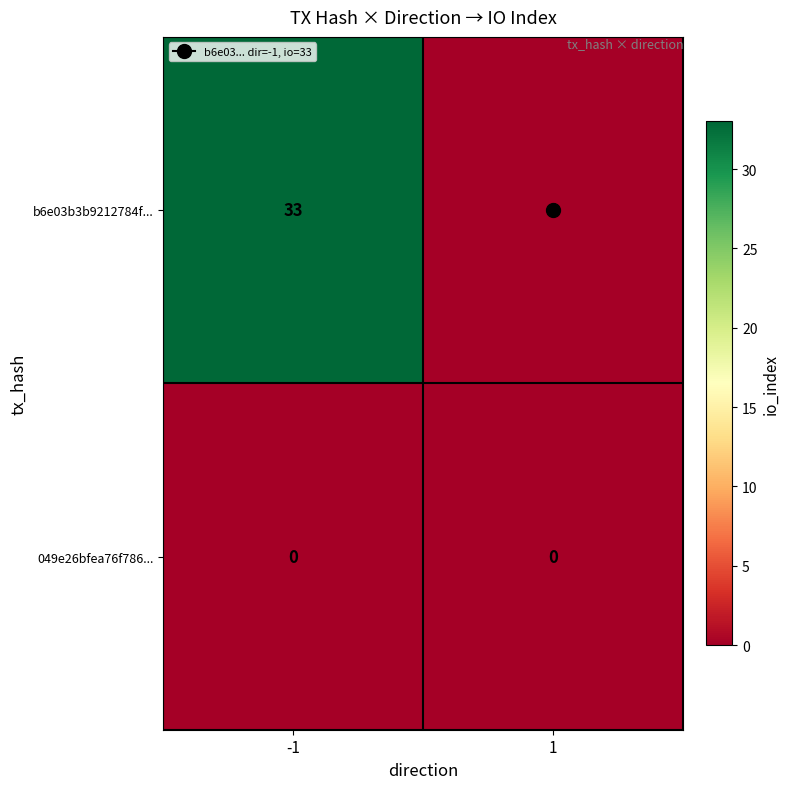

What is the maximum value for b6e03b3b9212784f...?

33